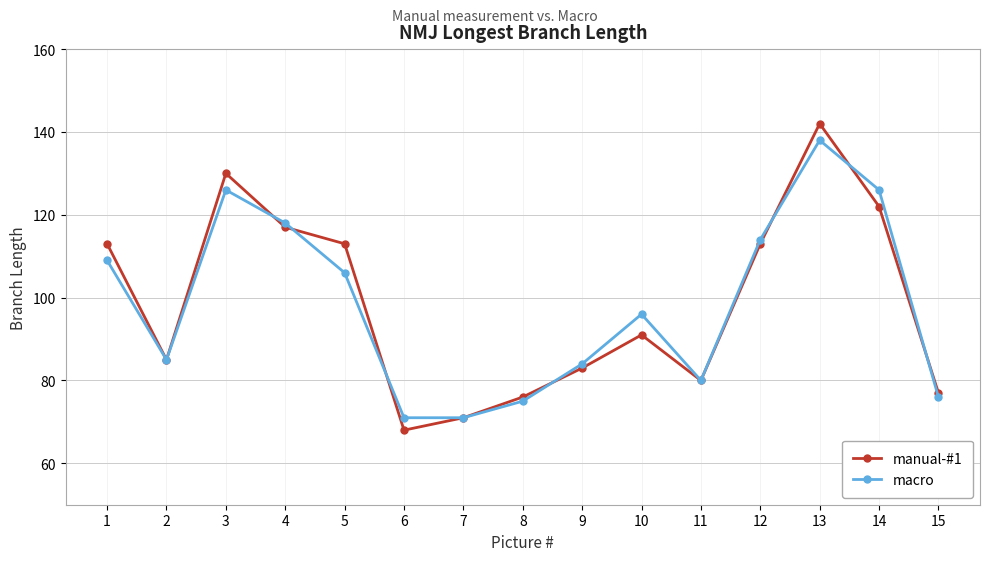

True or false: macro has a value of 59 at 4.

False